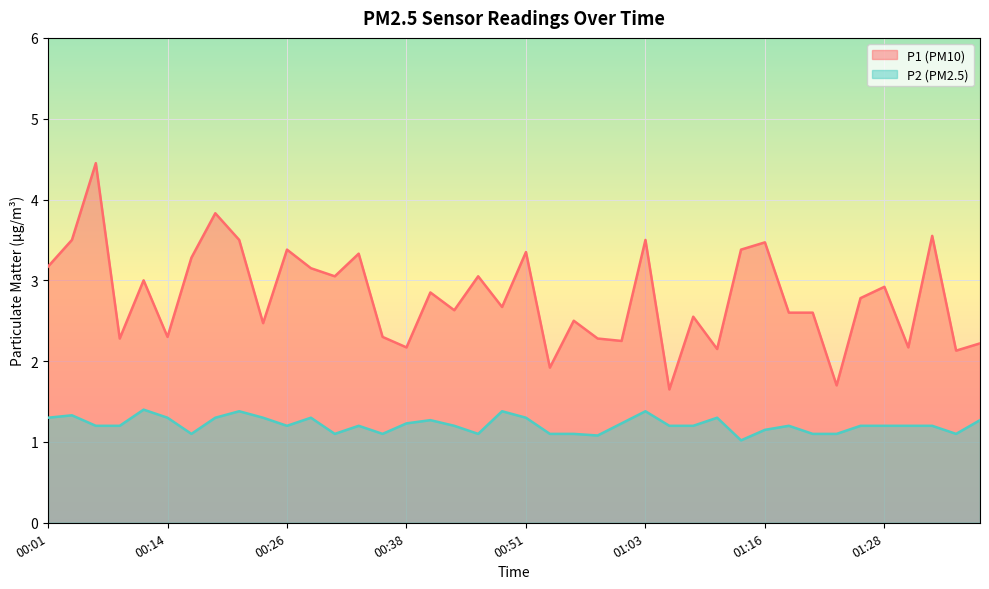

What is the maximum value shown in the chart?

4.5